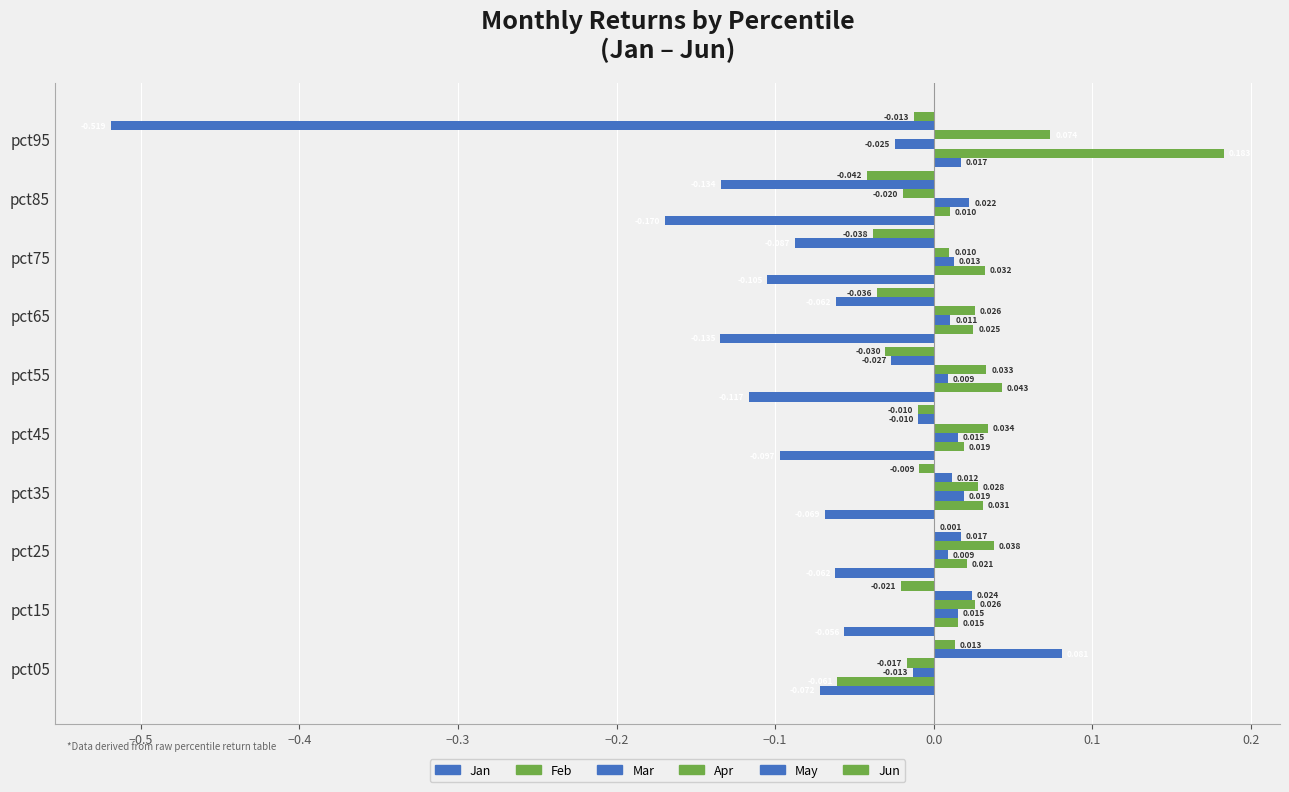

What is the lowest value of the May series?

-0.5